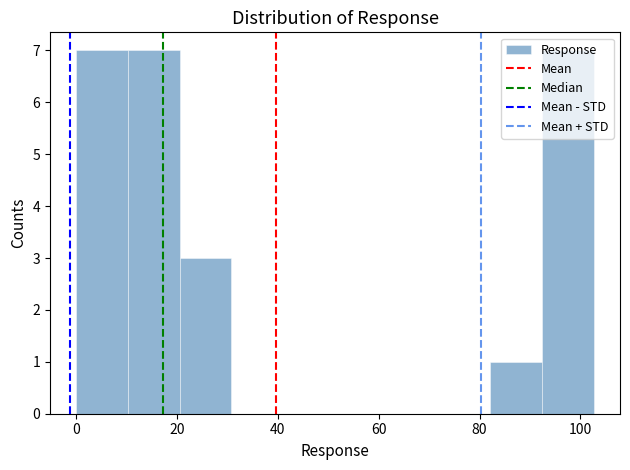

What is the height of the bar covering 10 to 20 on the x-axis? Neither the bar edges nor the heights are printed on the chart, so give them approximately, as read against the axes.

7